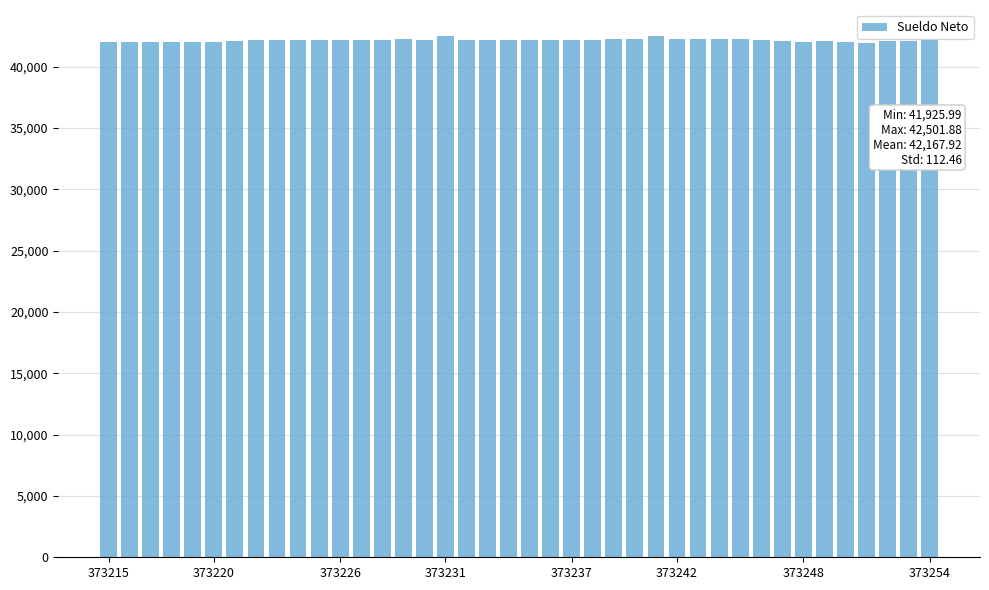

What is the maximum value shown in the chart?

42501.9